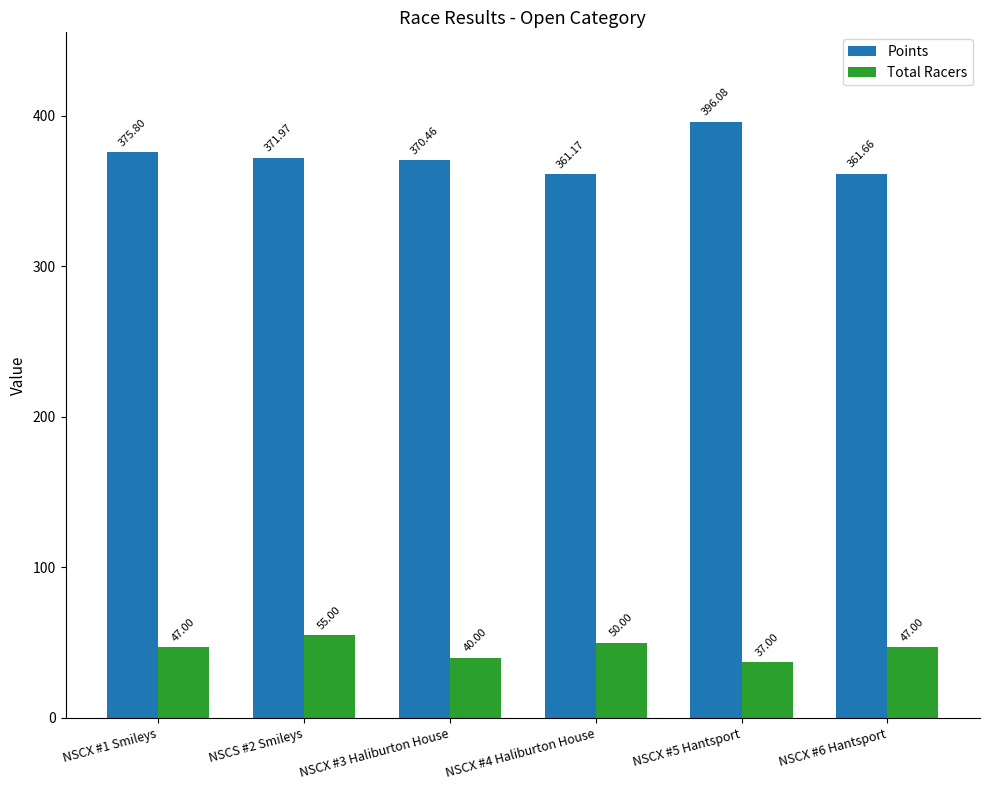

The Points series shows 145.1 at NSCX #5 Hantsport. True or false?

False